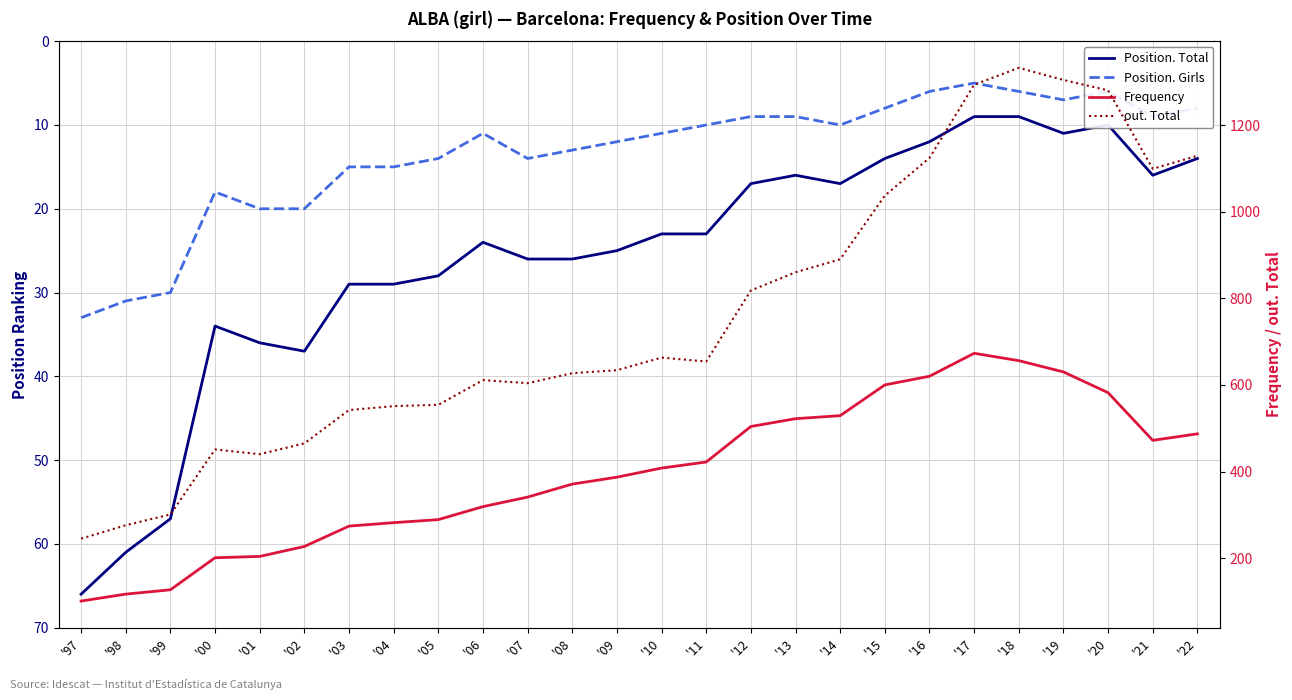

True or false: out. Total and Position. Girls intersect in this chart.

False